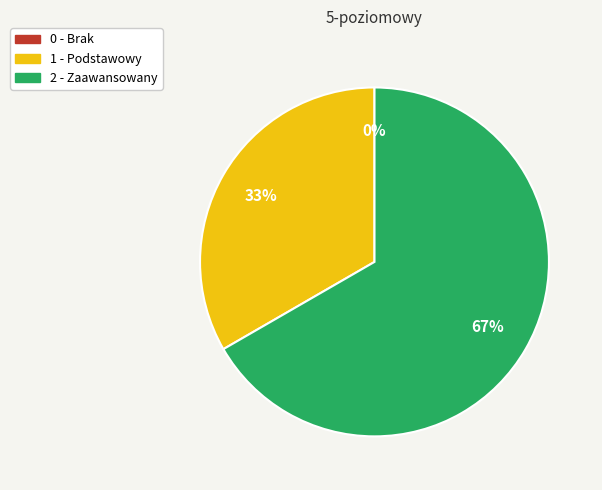

Which category has the smallest portion of the pie?

0 - Brak